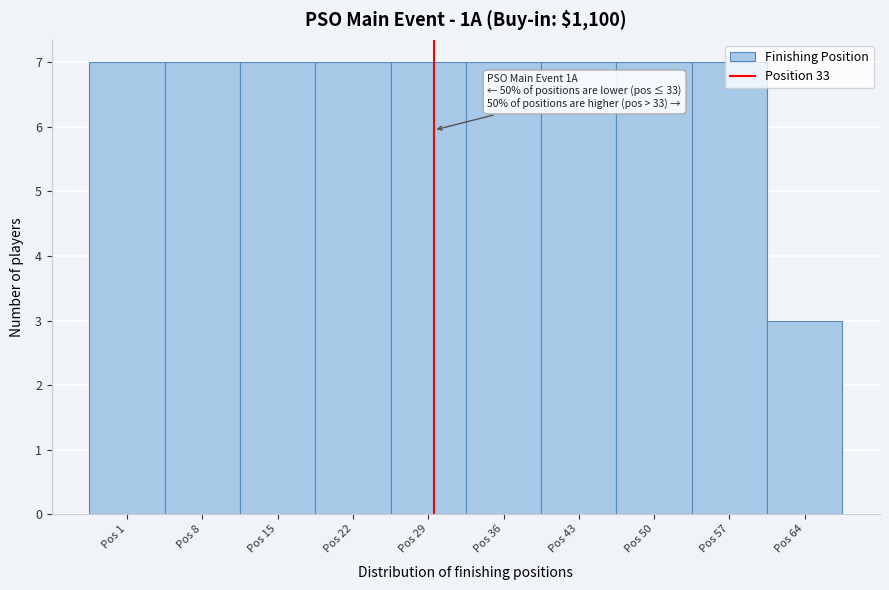

Which label corresponds to the smallest value in the chart?

Pos 64